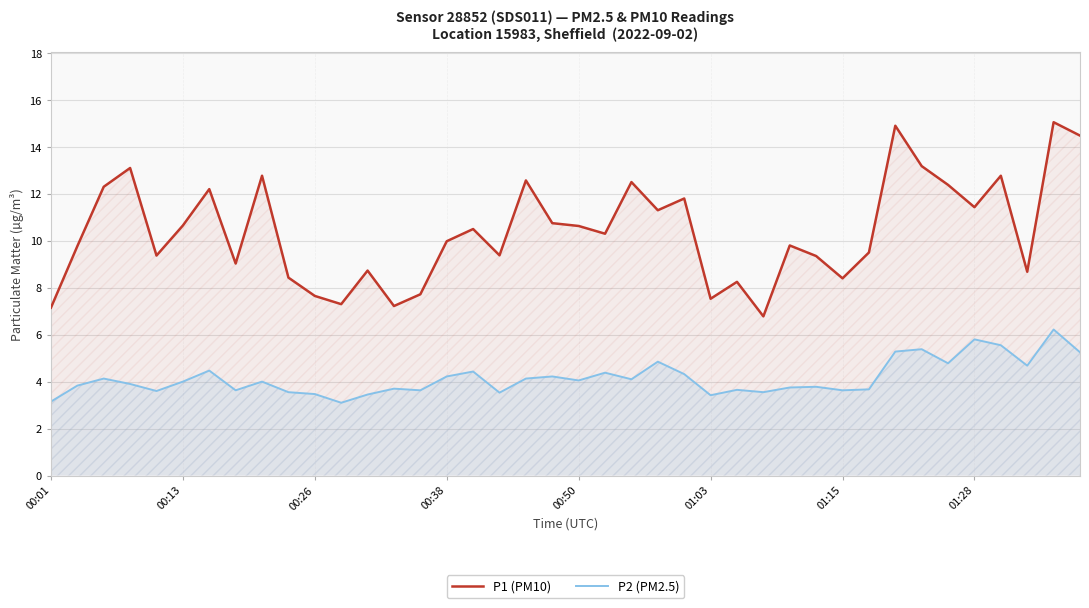

Does the chart have visible grid lines?

Yes